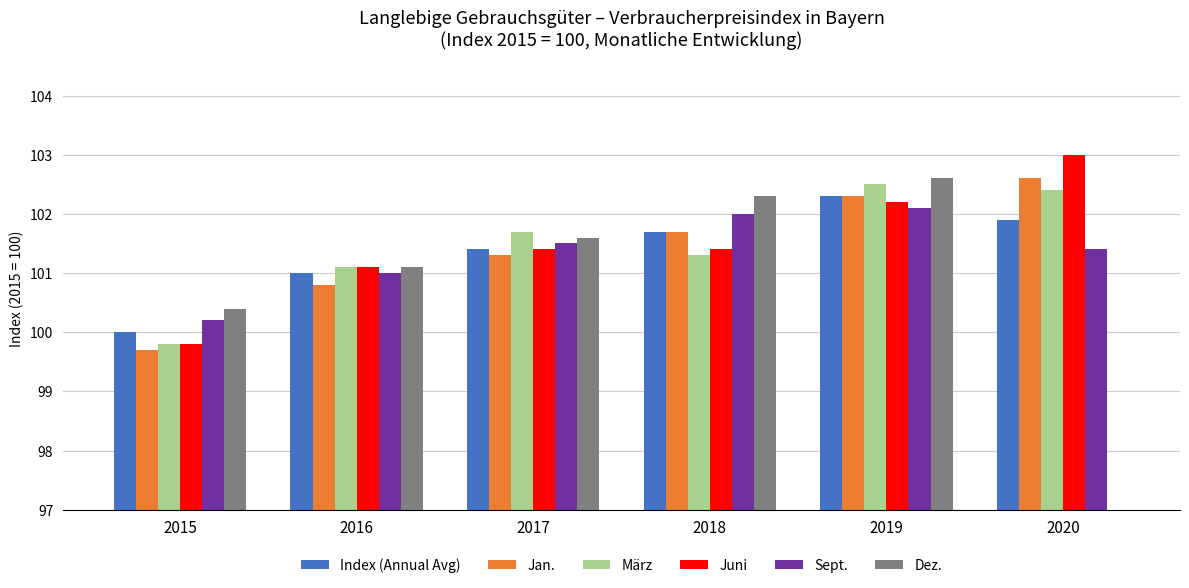

At 2017, list the series in order from smallest to largest.

Jan., Index (Annual Avg), Juni, Sept., Dez., März